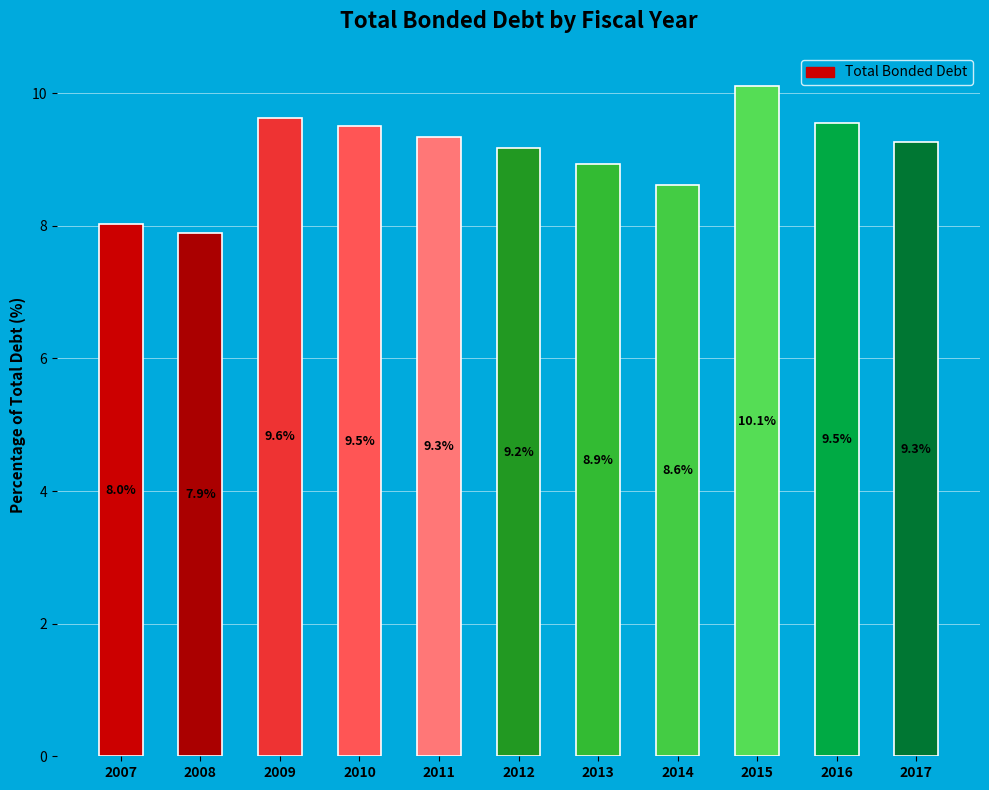

Is it true that the value at 2015 is 16.2?

False